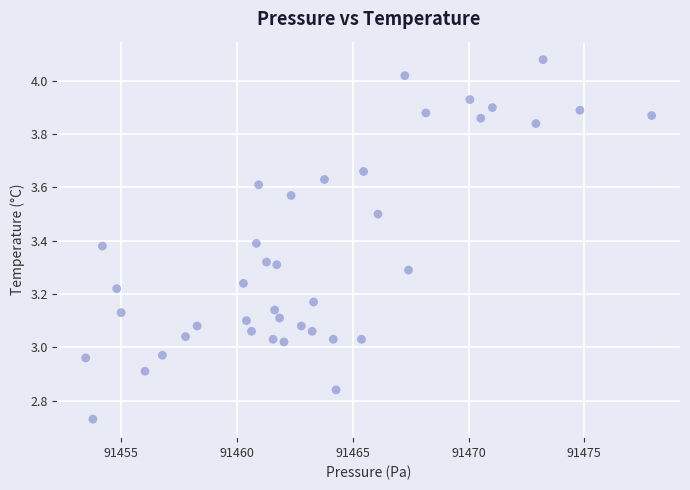

What is the range of X values (max minus min)?

24.4